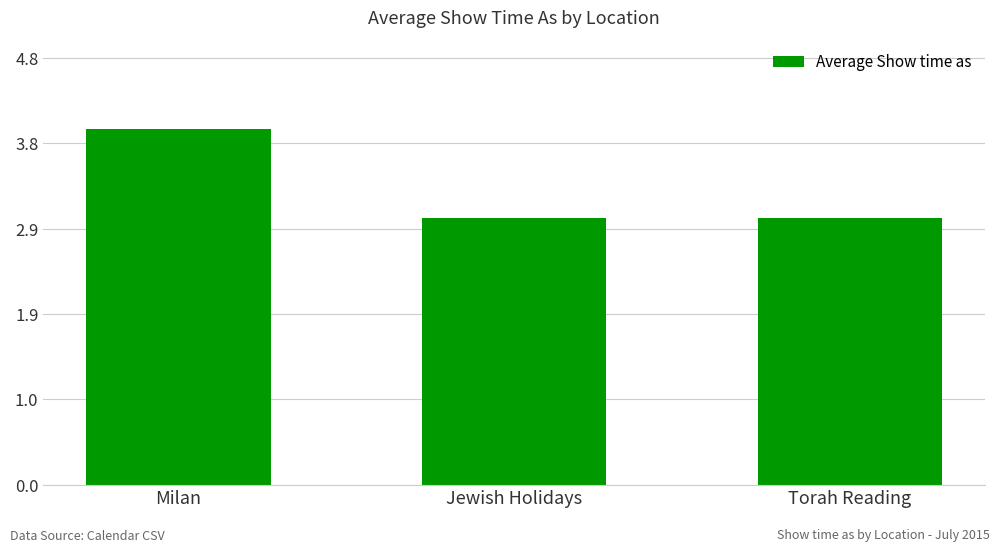

The value at Jewish Holidays is 4. True or false?

False